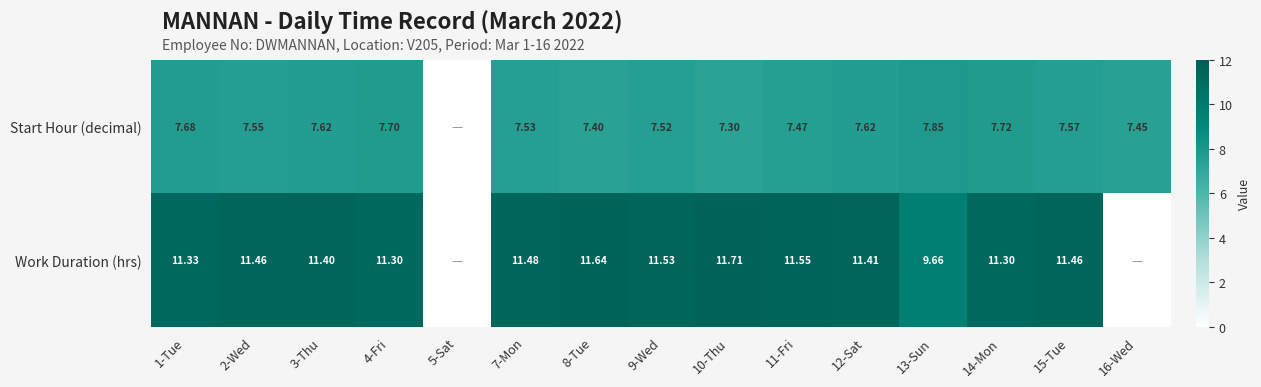

True or false: Start Hour (decimal) has a value of 5.0 at 13-Sun.

False